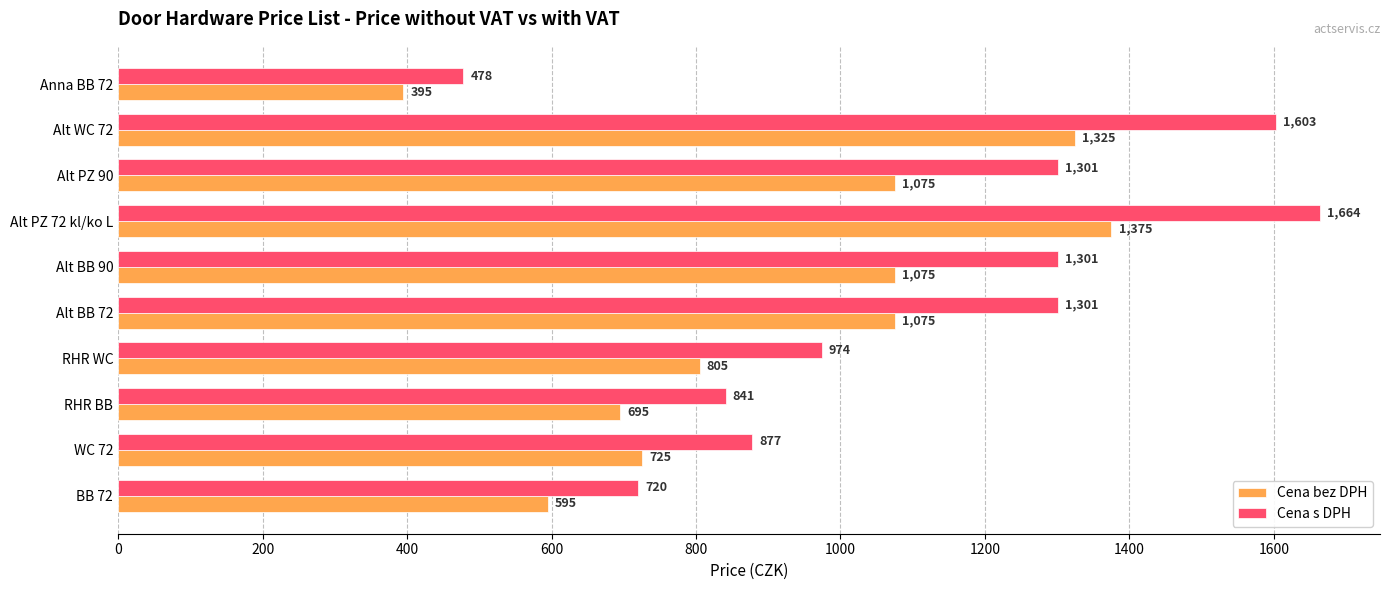

The value of Cena bez DPH at BB 72 is 595.0. True or false?

True